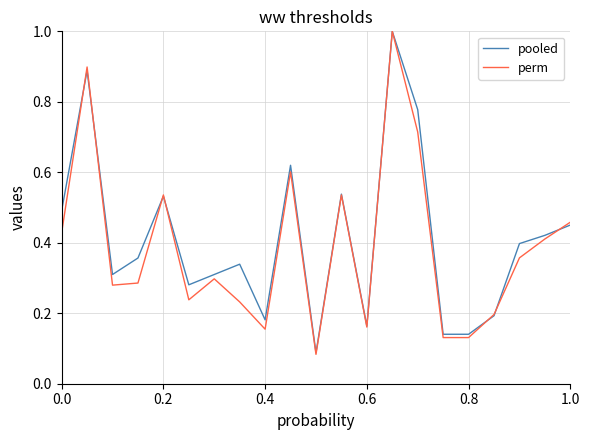

Which series has the largest total across all categories?

pooled